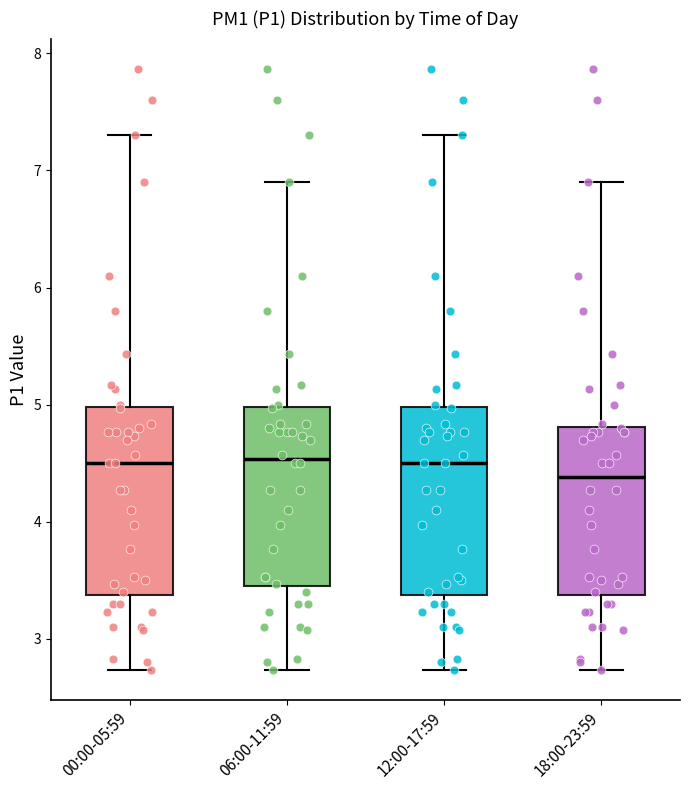

Reading left to right, transcribe this box plot: for each box, give where its median line is, the range the box spans, and where its two whiskers end, as read against the y-axis. The values are not printed on the chart, so give them approximately, as read against the axis.

00:00-05:59: median 4.5, box 3.4 to 5.0, whiskers 2.7 to 7.3
06:00-11:59: median 4.5, box 3.5 to 5.0, whiskers 2.7 to 6.9
12:00-17:59: median 4.5, box 3.4 to 5.0, whiskers 2.7 to 7.3
18:00-23:59: median 4.4, box 3.4 to 4.8, whiskers 2.7 to 6.9